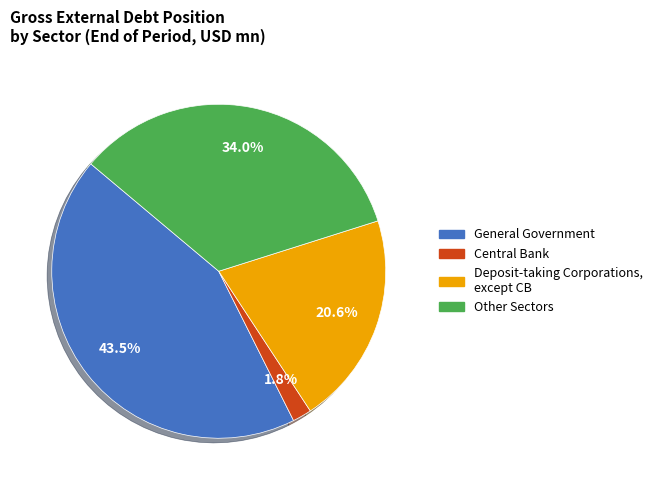

Between General Government and Other Sectors, which is larger?

General Government